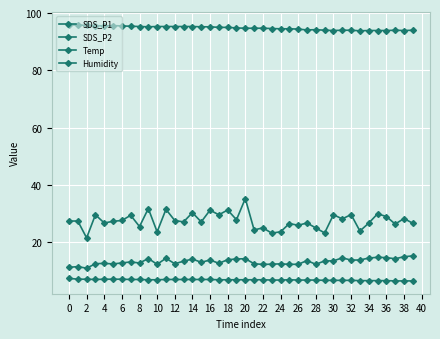

True or false: Humidity and Temp cross at least once.

False